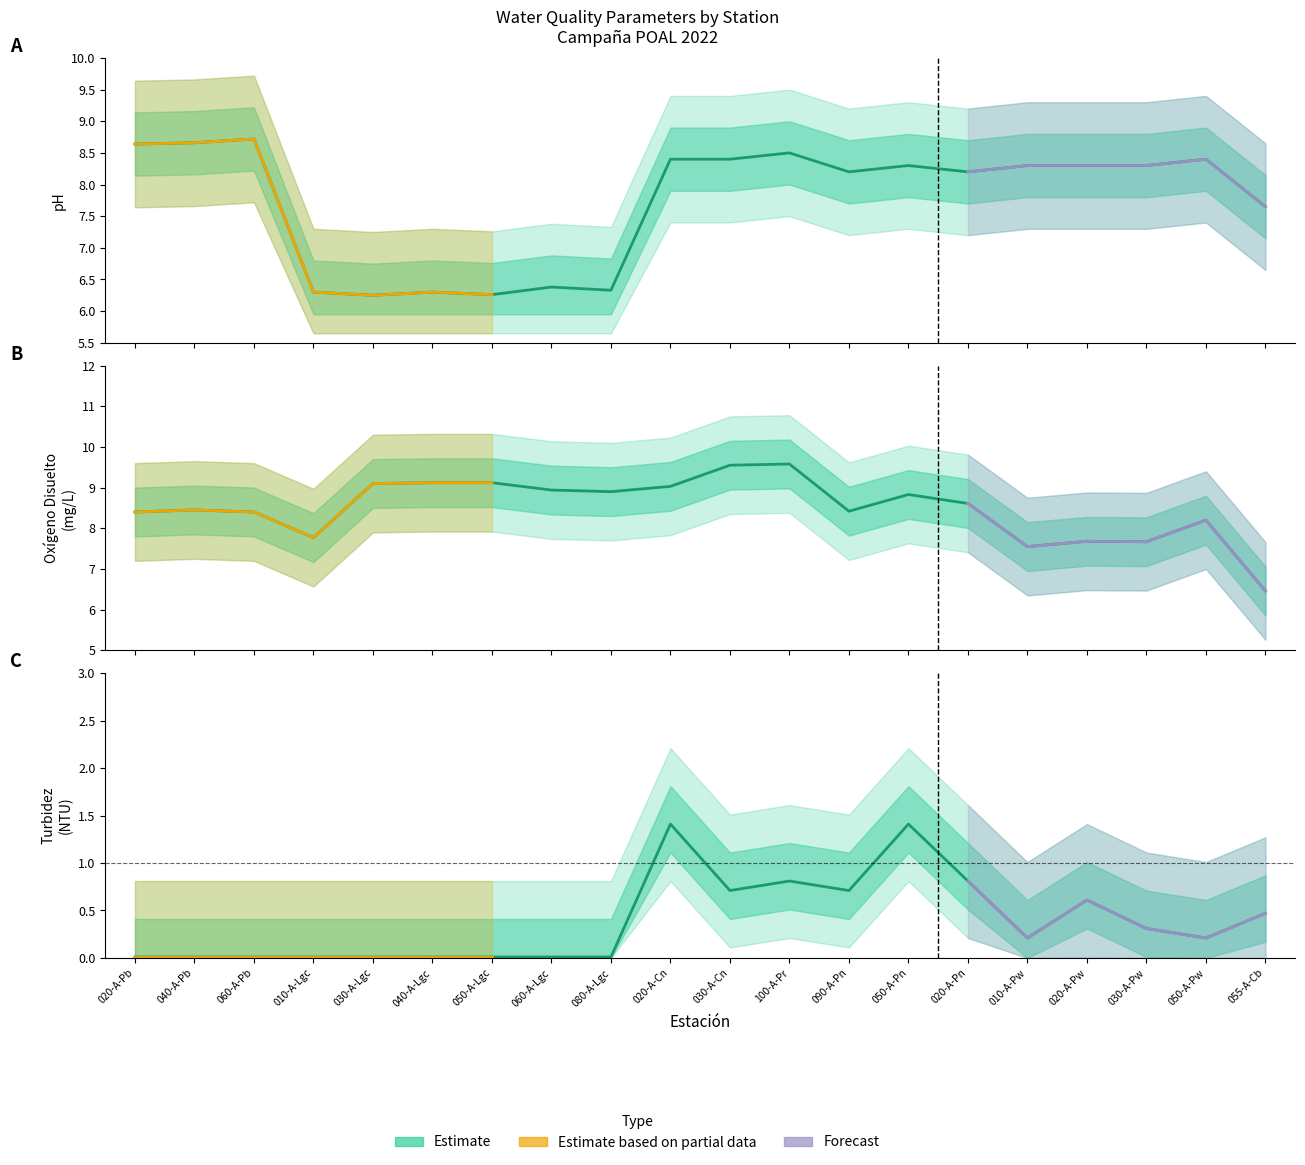

Where does the Oxígeno Disuelto (mg/L) series first go above 8?

020-A-Pb